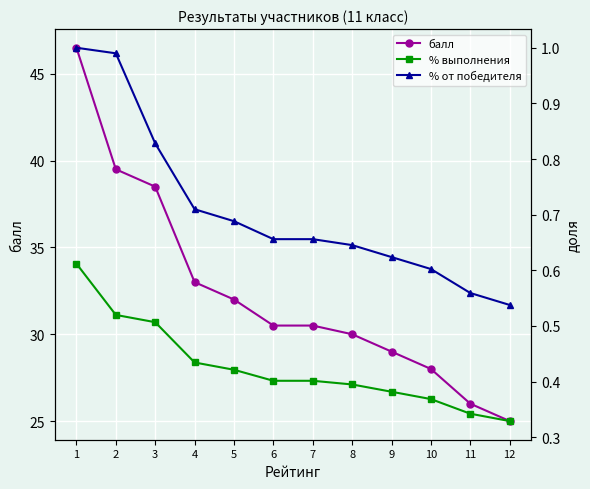

Which series changed the most between 6 and 8?

балл